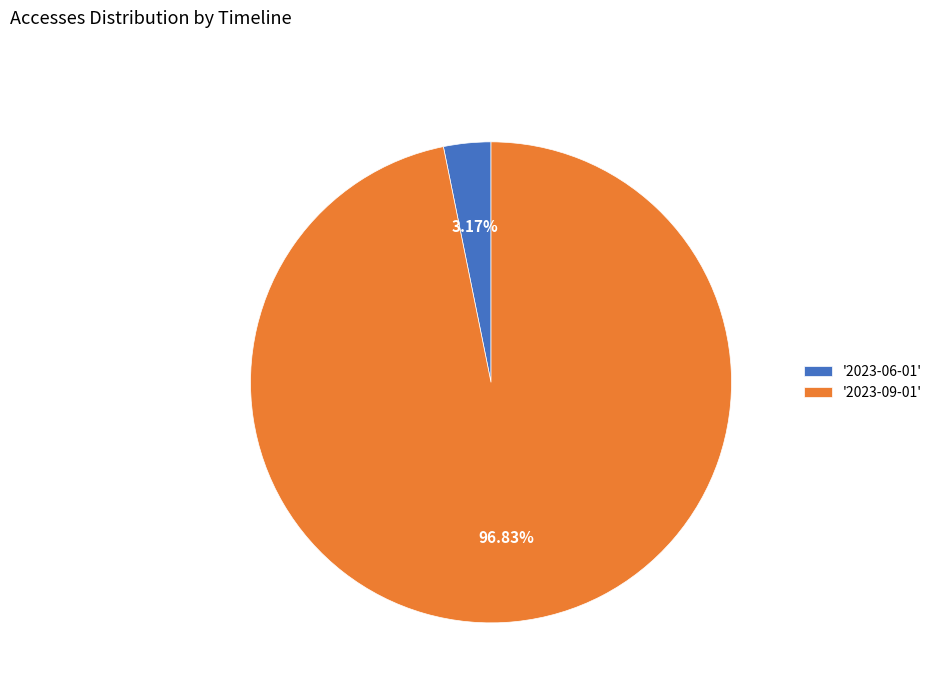

Rank the categories by value from lowest to highest.

'2023-06-01', '2023-09-01'